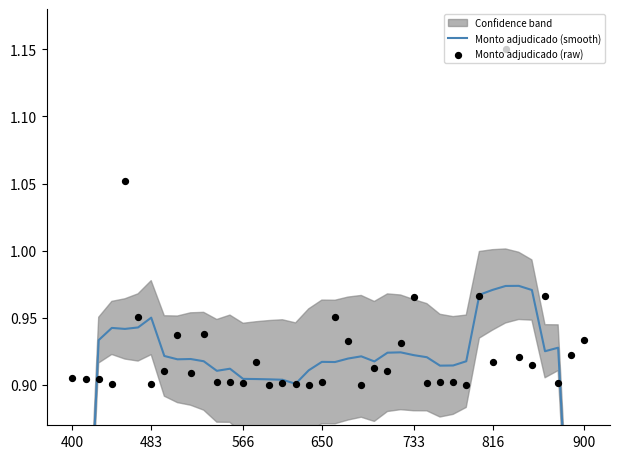

Which series contains the lowest Y value?

Monto adjudicado (smooth)